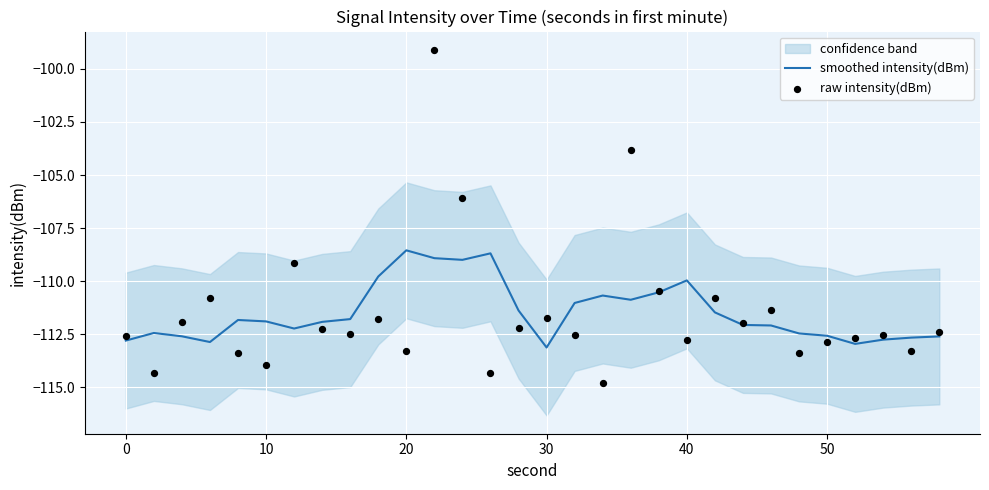

What is the minimum value for smoothed intensity(dBm)?

-113.1